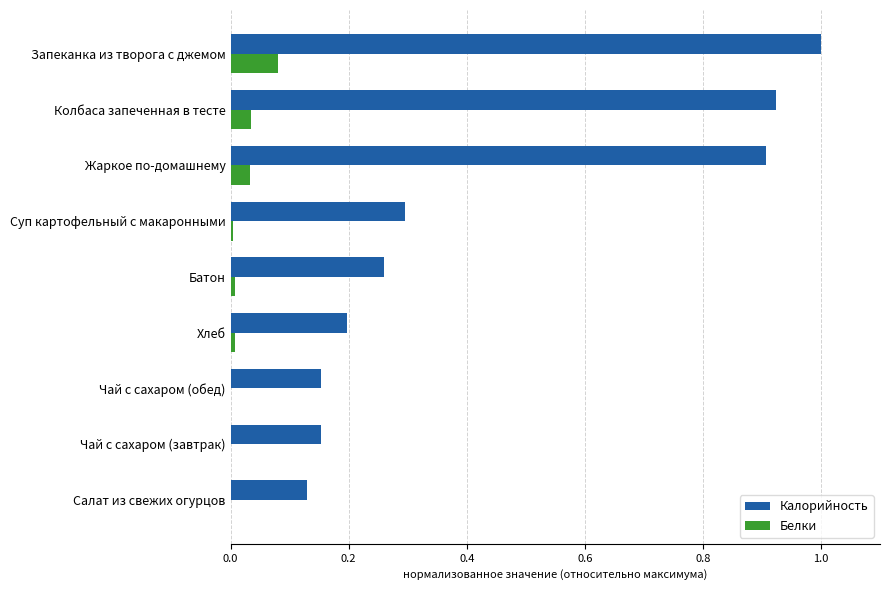

The Калорийность series shows 1.6 at Жаркое по-домашнему. True or false?

False